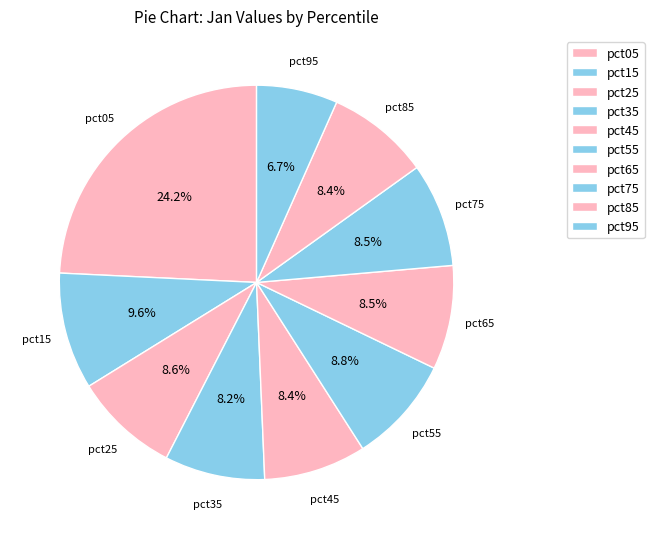

How many slices are in this pie chart?

10